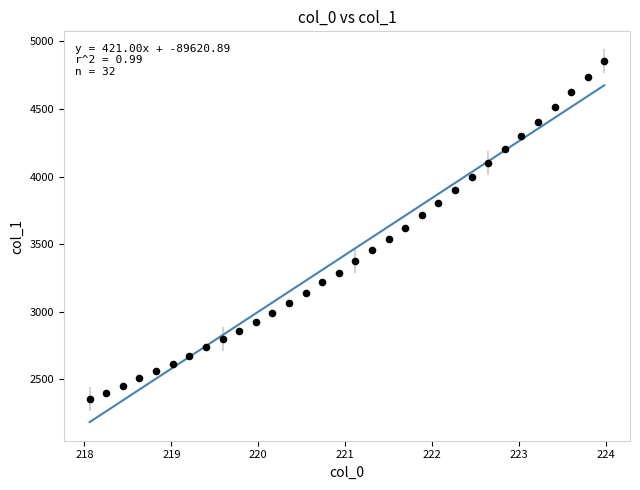

What is the range of X values (max minus min)?

5.9